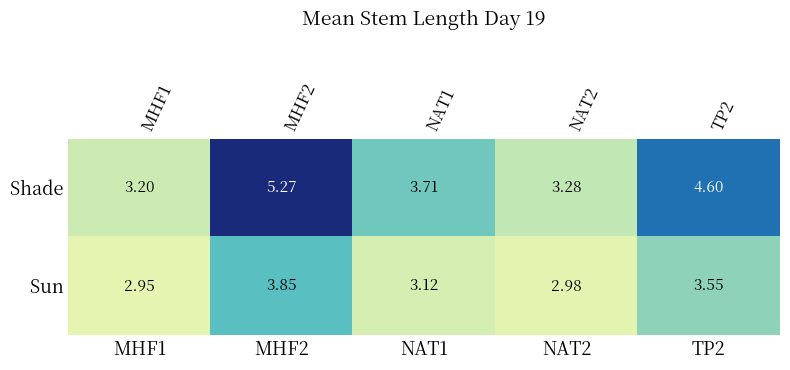

What is the difference between the Shade values at MHF2 and MHF1?

2.1